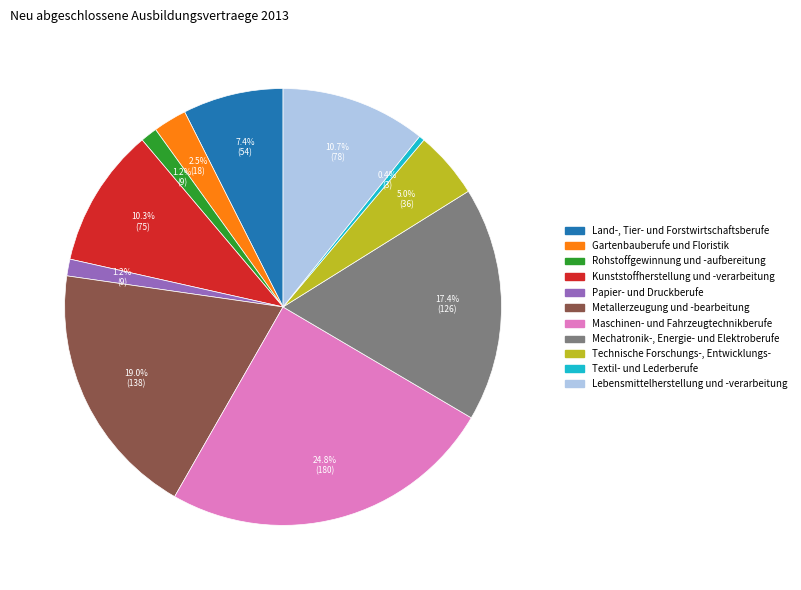

Between Technische Forschungs-, Entwicklungs- and Rohstoffgewinnung und -aufbereitung, which is larger?

Technische Forschungs-, Entwicklungs-